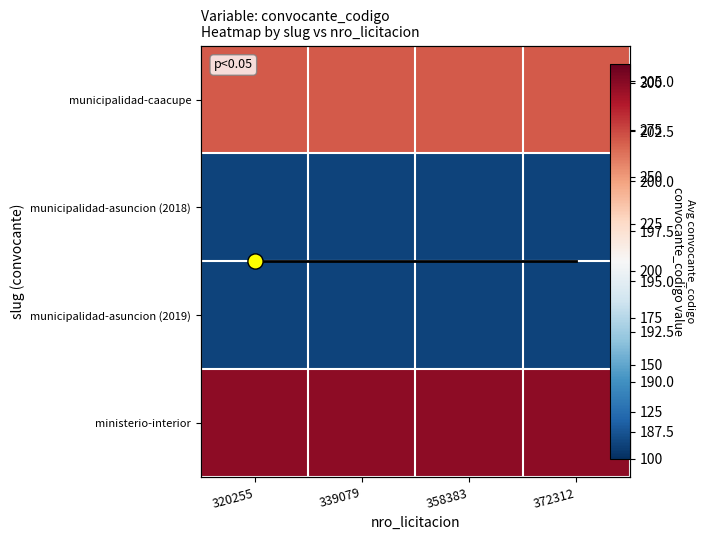

Which series has the largest range (max minus min)?

municipalidad-caacupe